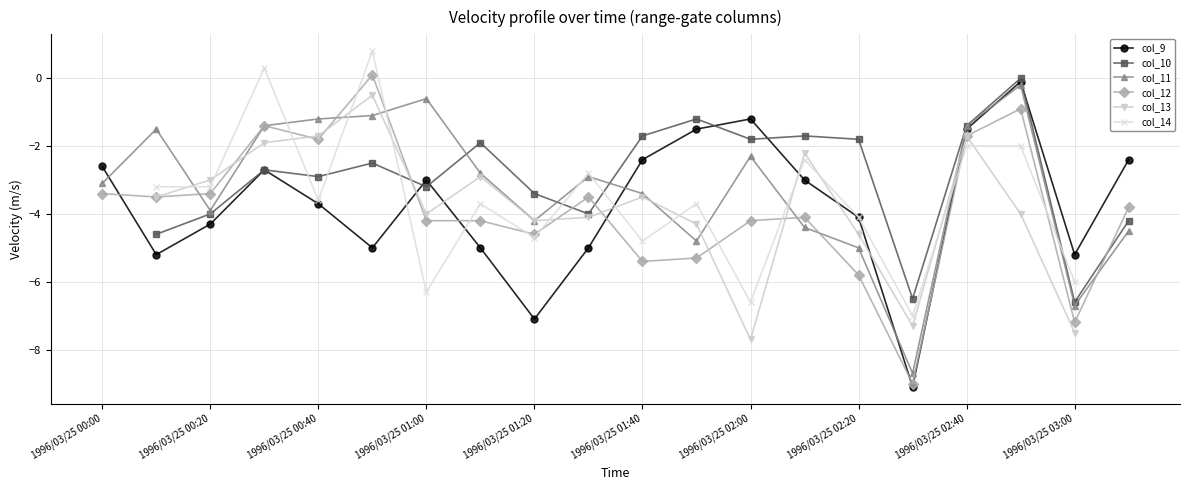

What is the label of the 20th point from the right?

1996/03/25 00:00